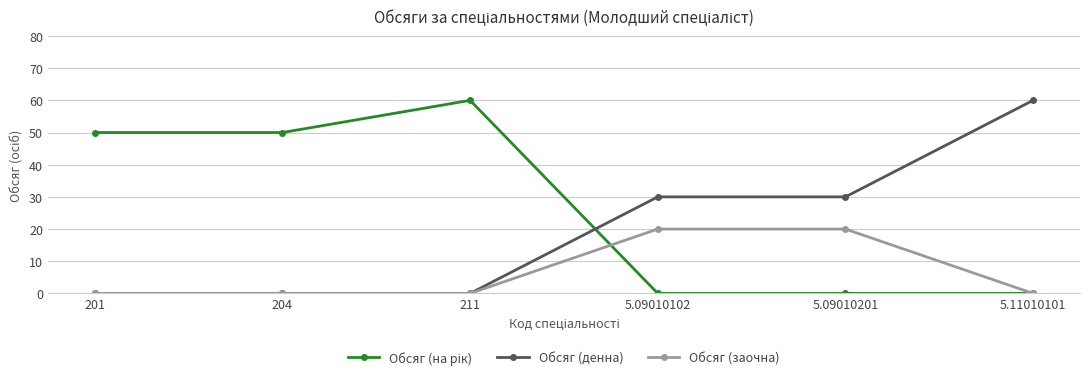

What is the difference between the second highest and second lowest values in the Обсяг (денна) series?

30